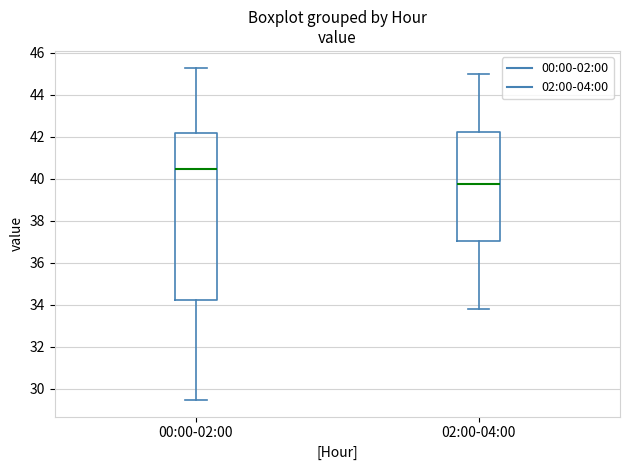

Which box's median line is the highest?

00:00-02:00